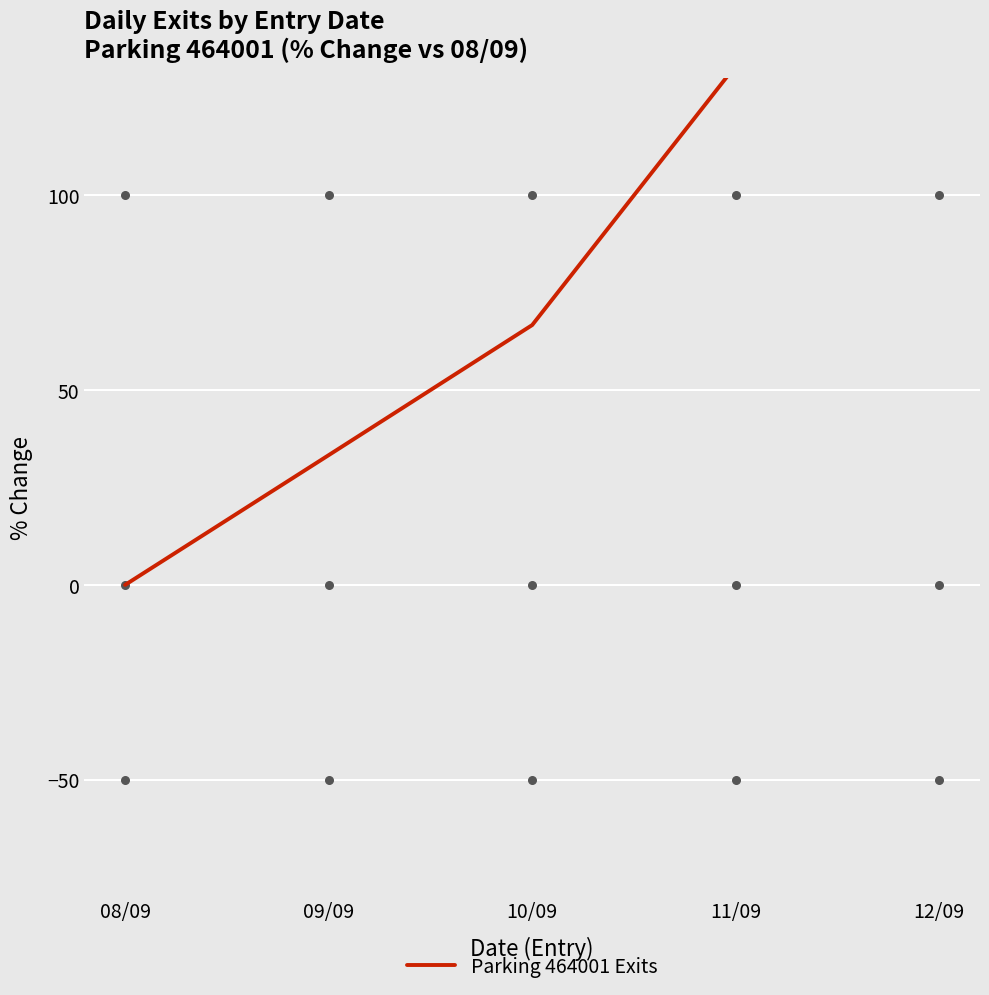

Between 12/09 and 09/09, which is larger?

12/09